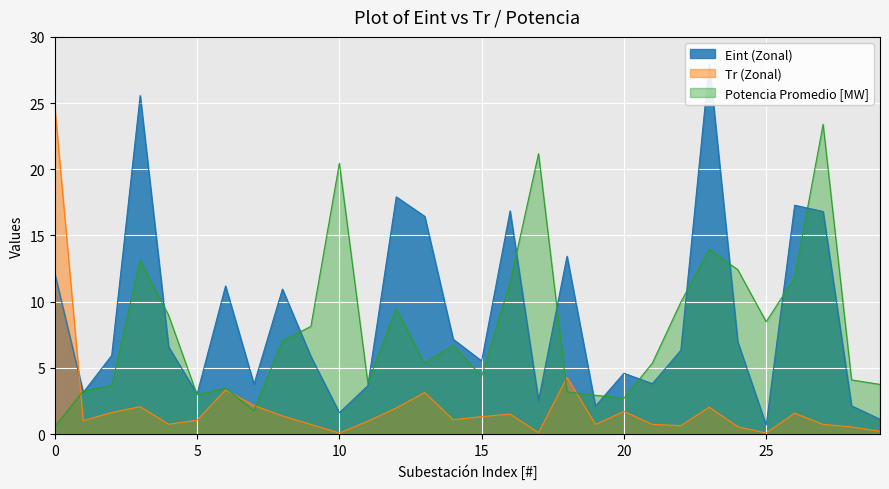

Between 29 and 16, which is larger?

16